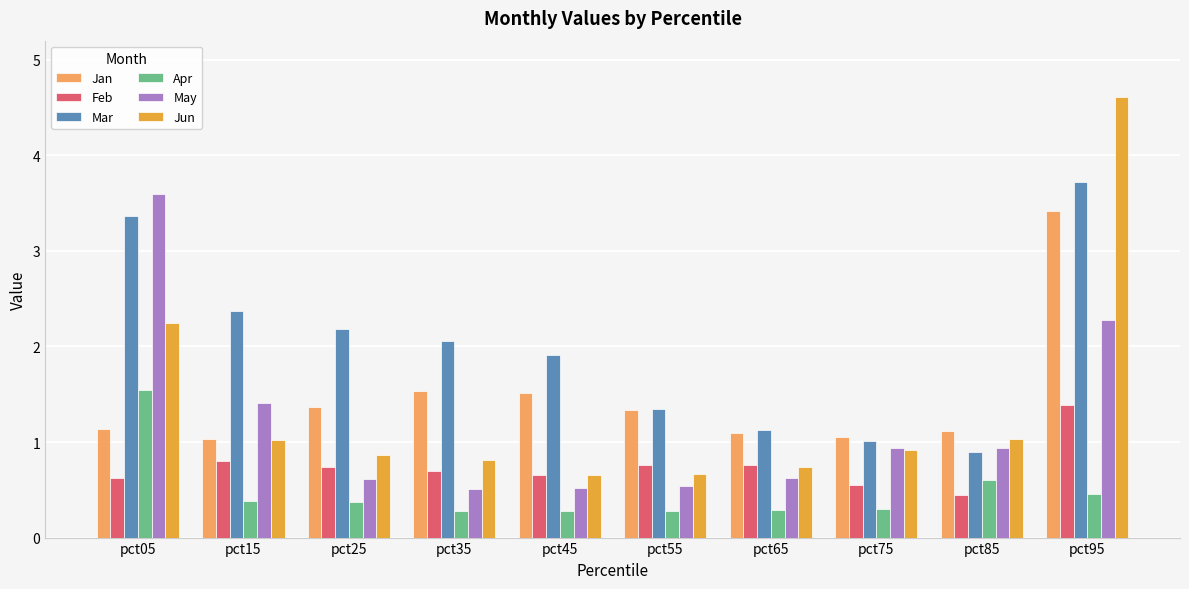

Is the value of Feb at pct15 greater than the value of Jan at pct45?

No